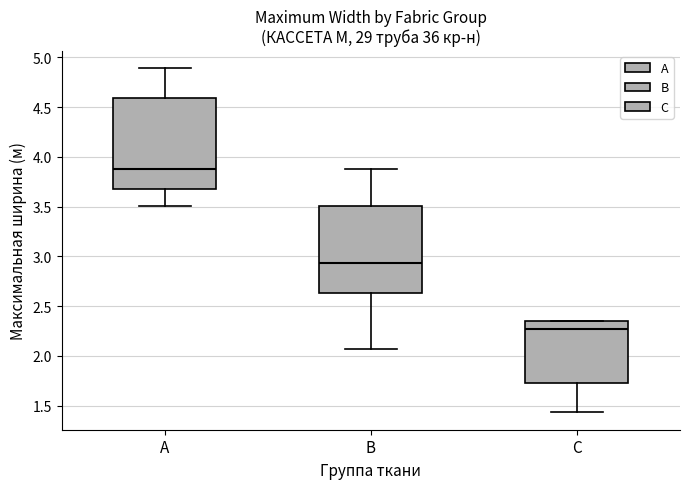

Reading left to right, transcribe this box plot: for each box, give where its median line is, the range the box spans, and where its two whiskers end, as read against the y-axis. The values are not printed on the chart, so give them approximately, as read against the axis.

A: median 3.85, box 3.70 to 4.60, whiskers 3.50 to 4.90
B: median 2.95, box 2.65 to 3.50, whiskers 2.05 to 3.85
C: median 2.25, box 1.75 to 2.35, whiskers 1.45 to 2.35